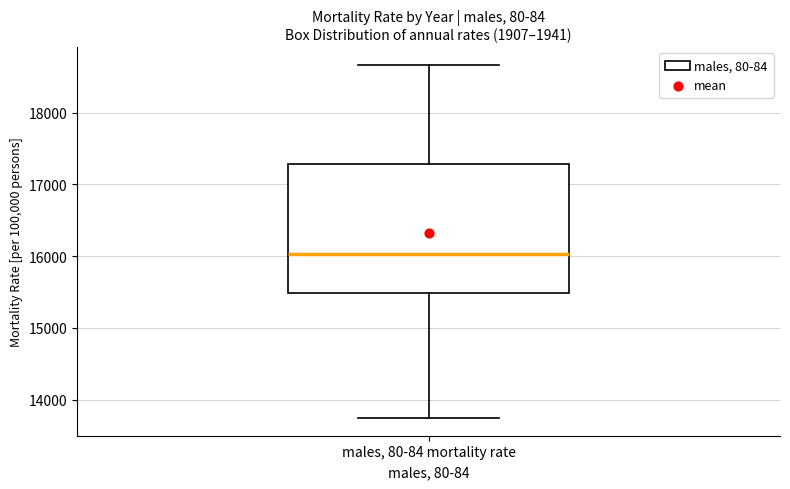

Where does the lower whisker of the box for males, 80-84 mortality rate end on the y-axis? The values are not printed on the chart, so give them approximately, as read against the axis.

13700